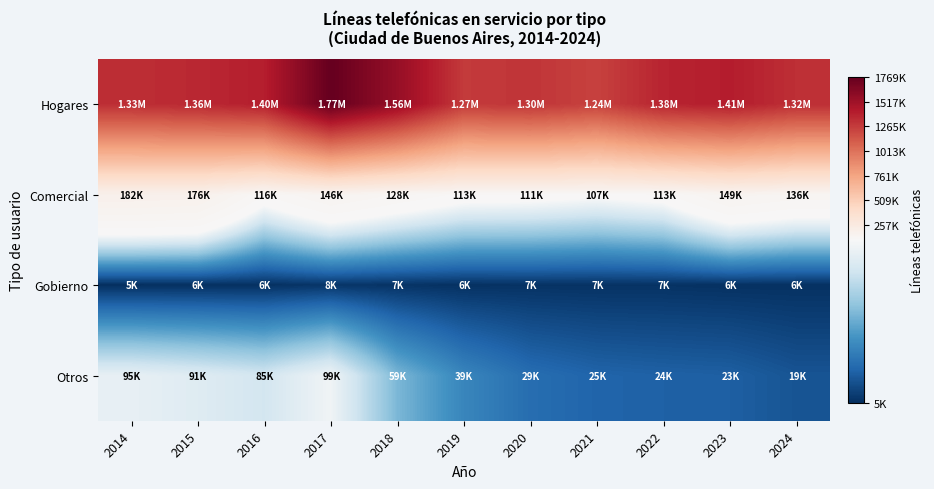

At which category does the chart reach its peak across all series?

2017